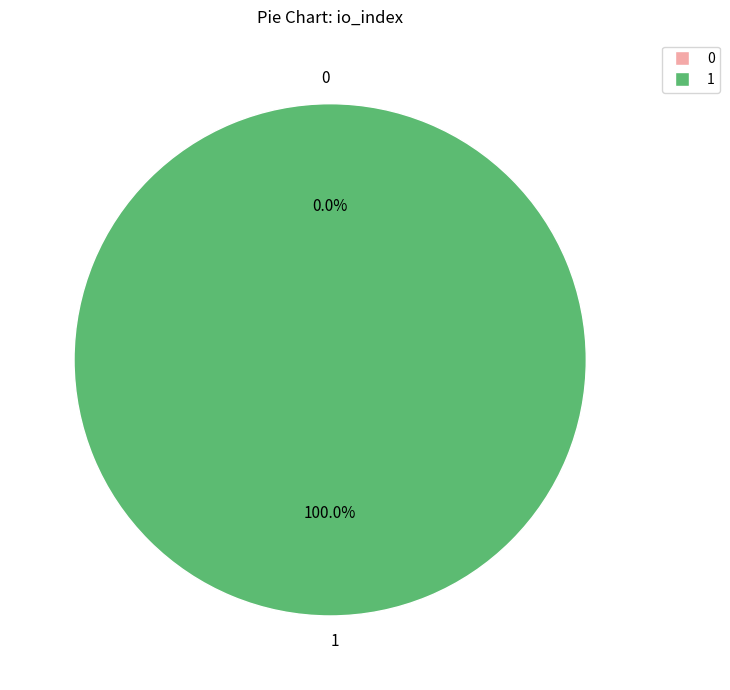

What is the largest slice in the pie chart?

1